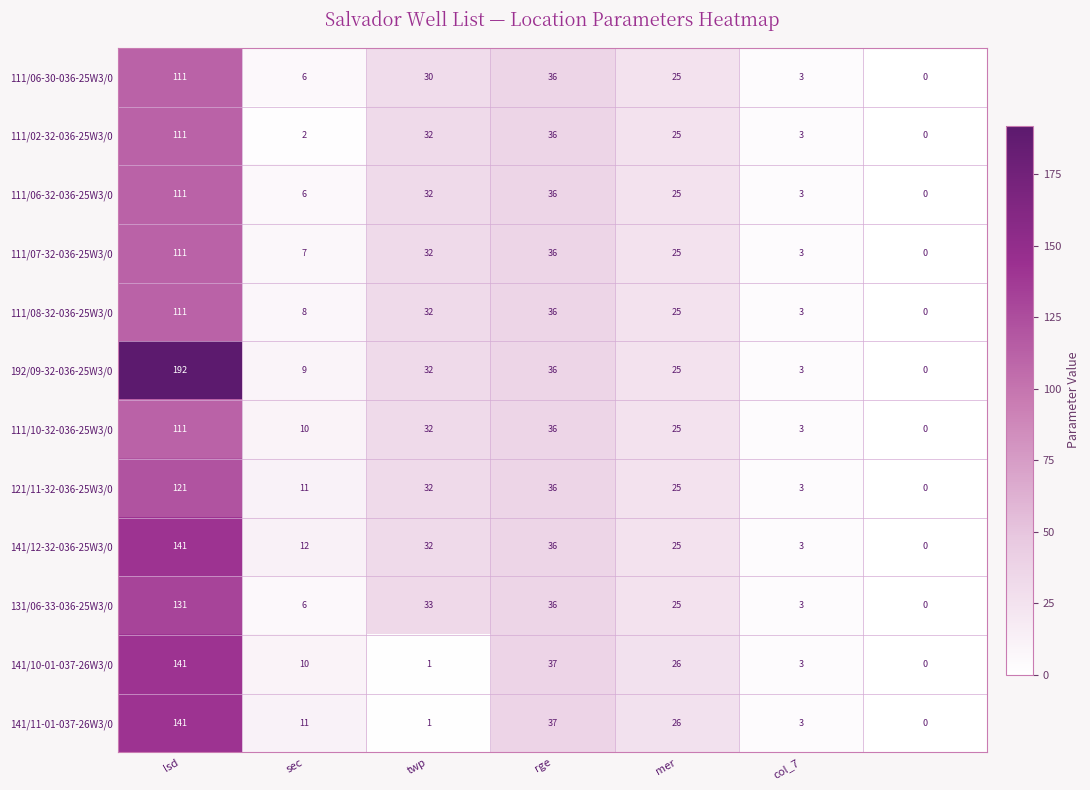

Which series has the largest total across all categories?

192/09-32-036-25W3/0